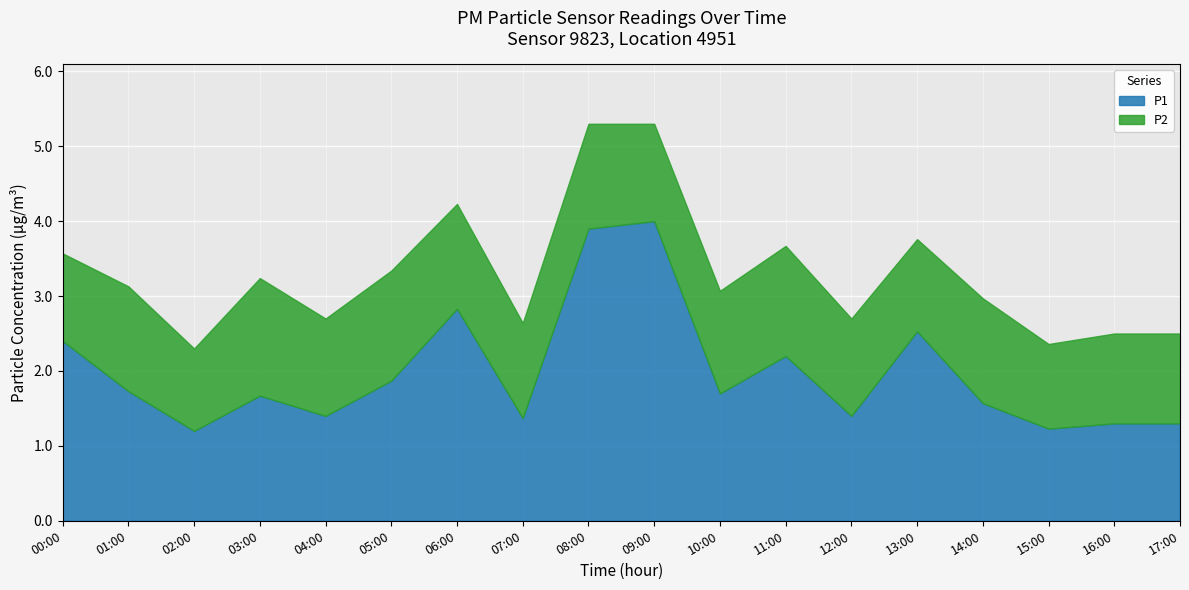

What is the value of the P2 point at the 3rd from the left?

1.1